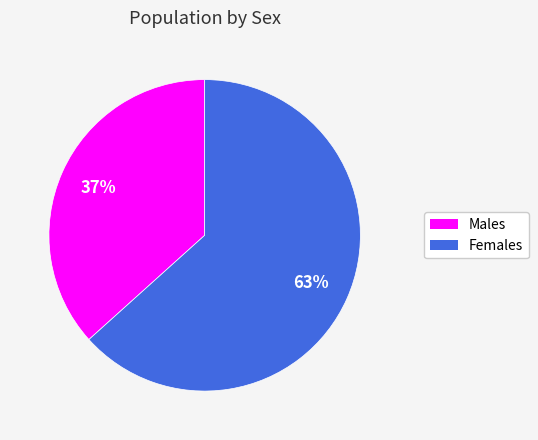

To the nearest percent, what is the average slice percentage?

50%